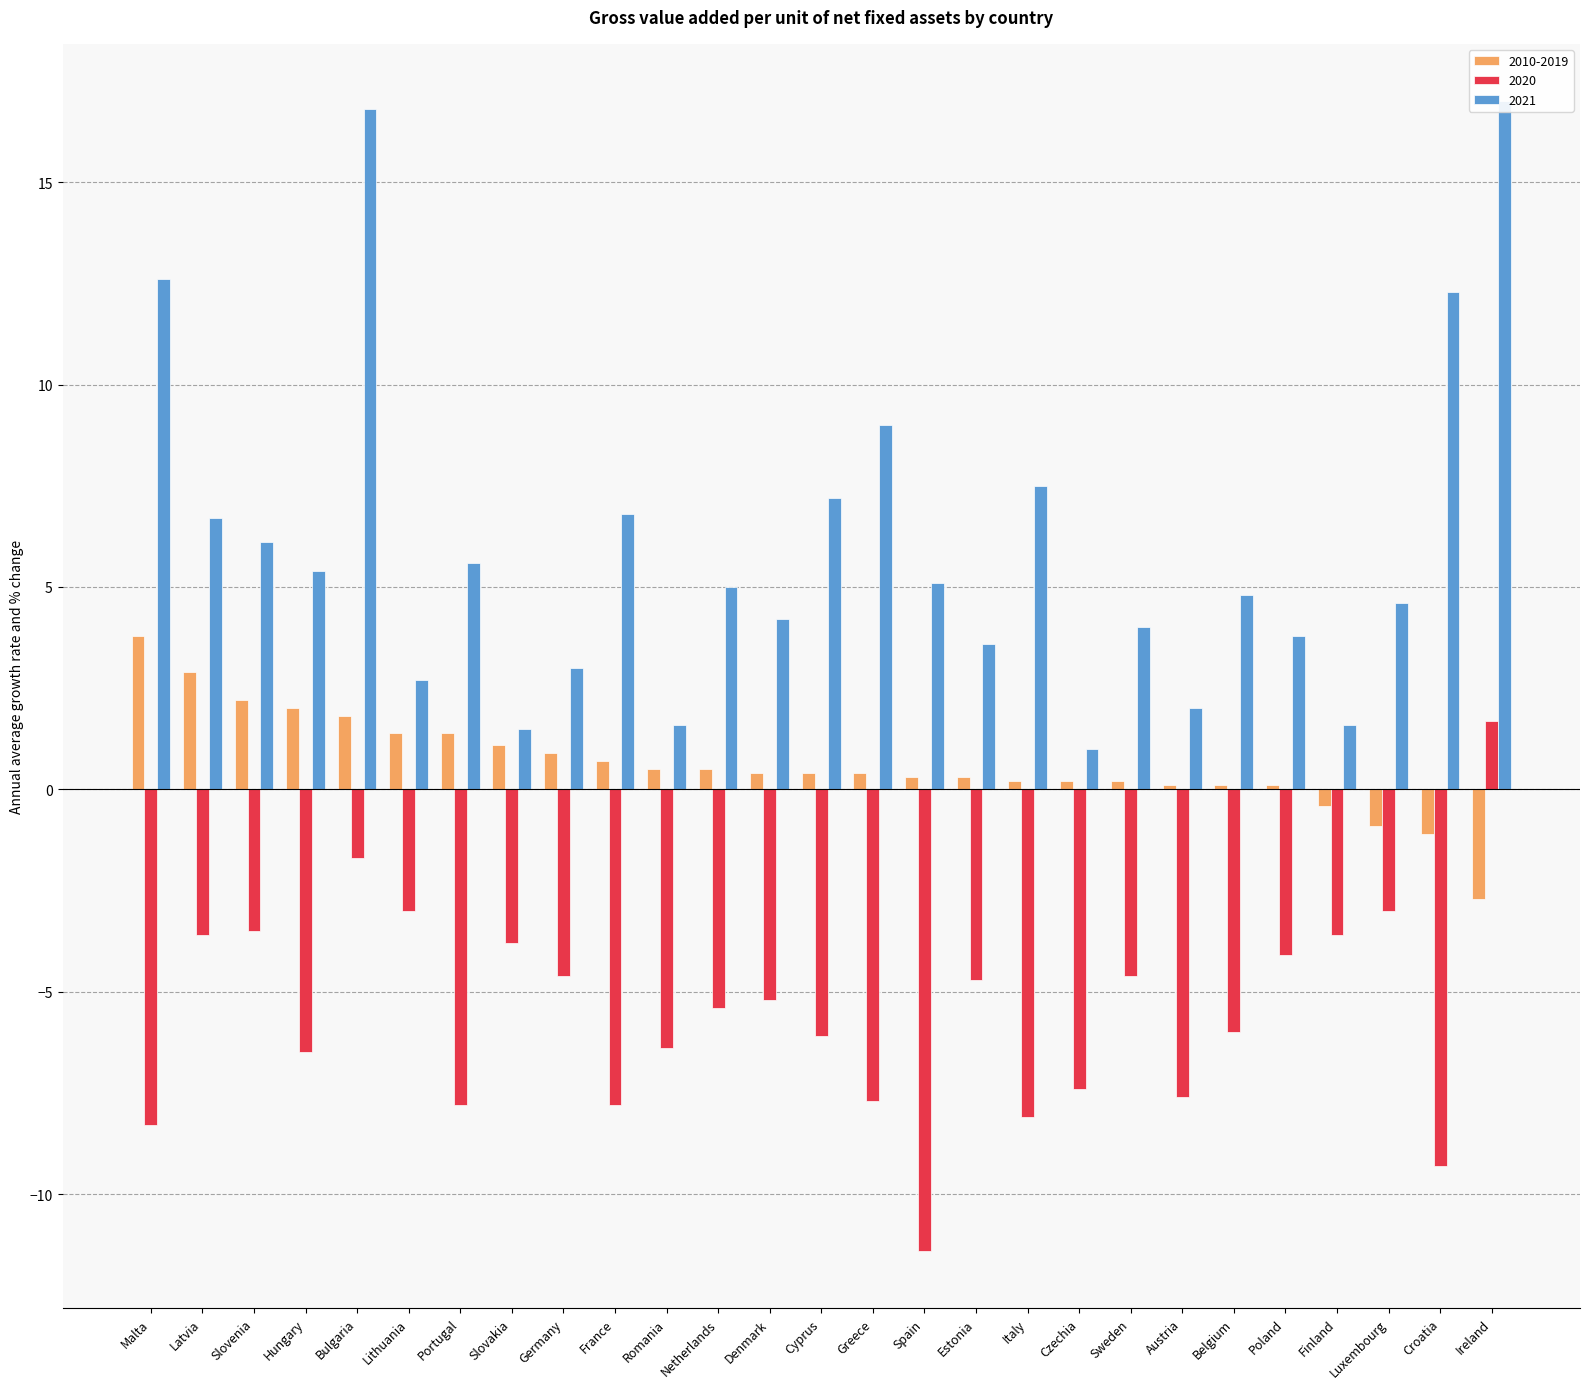

What is the maximum value for 2020?

1.7